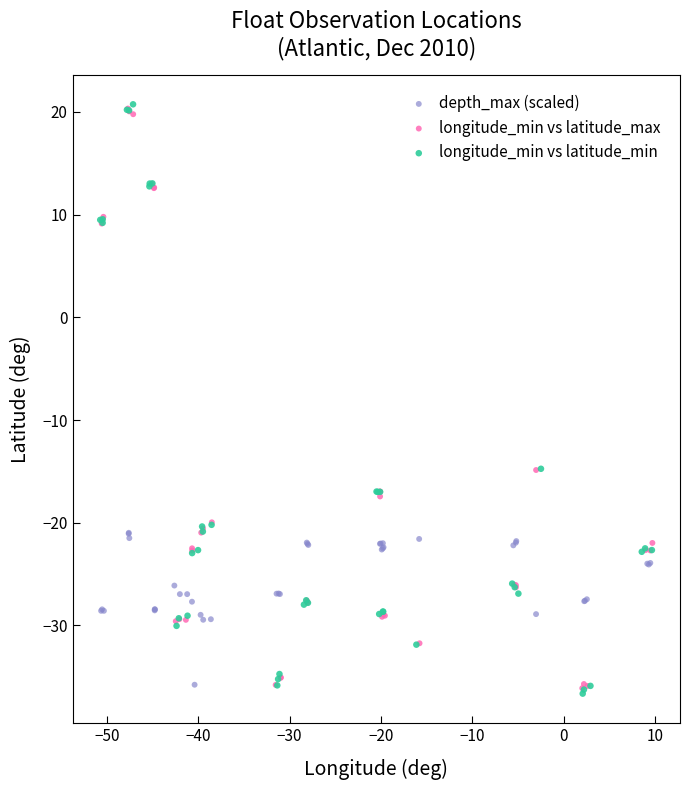

Which series has the largest Y range (max minus min)?

longitude_min vs latitude_min